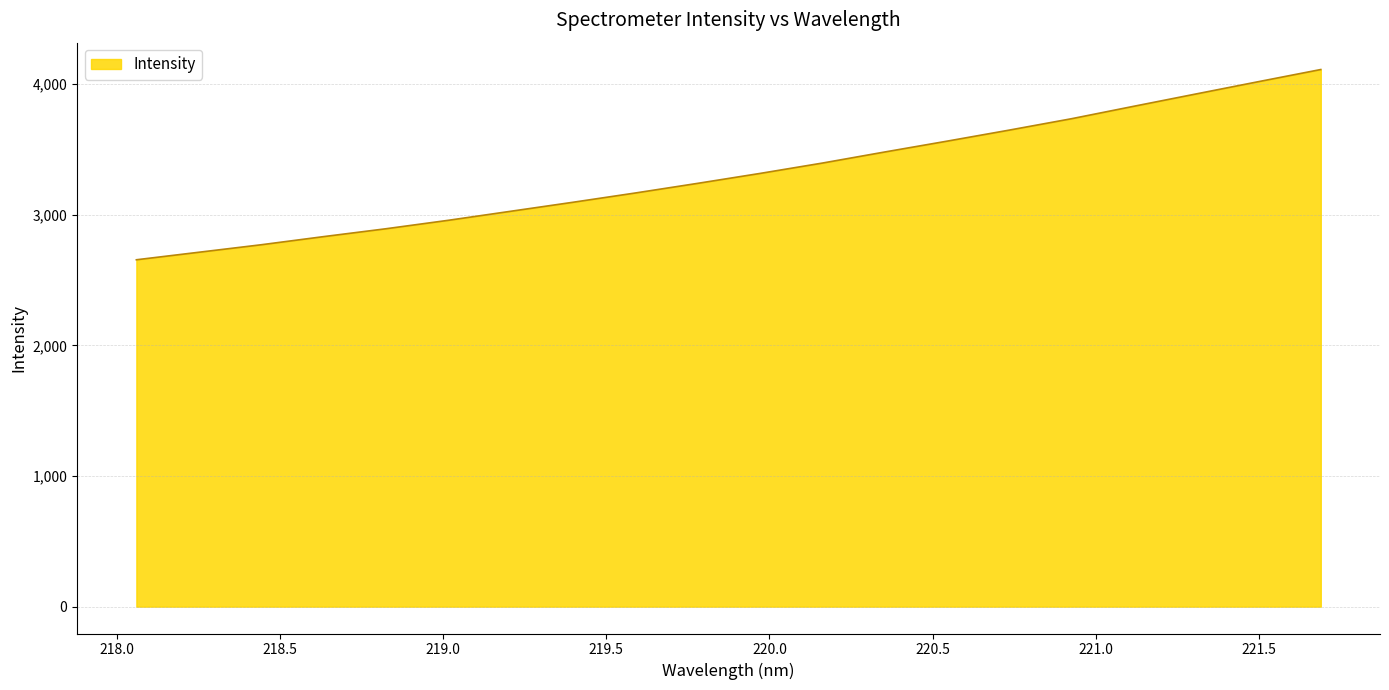

What is the minimum value shown in the chart?

2656.1